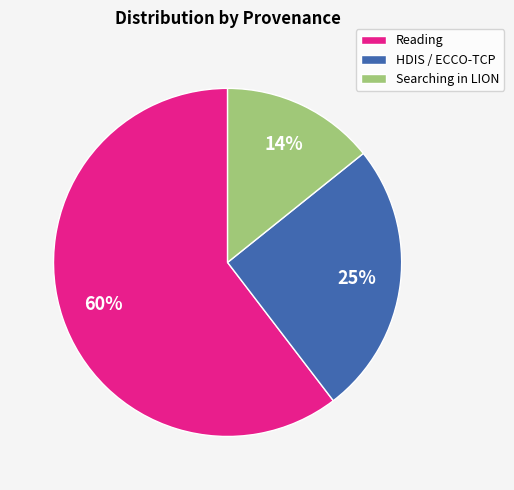

Which slice is the smallest?

Searching in LION